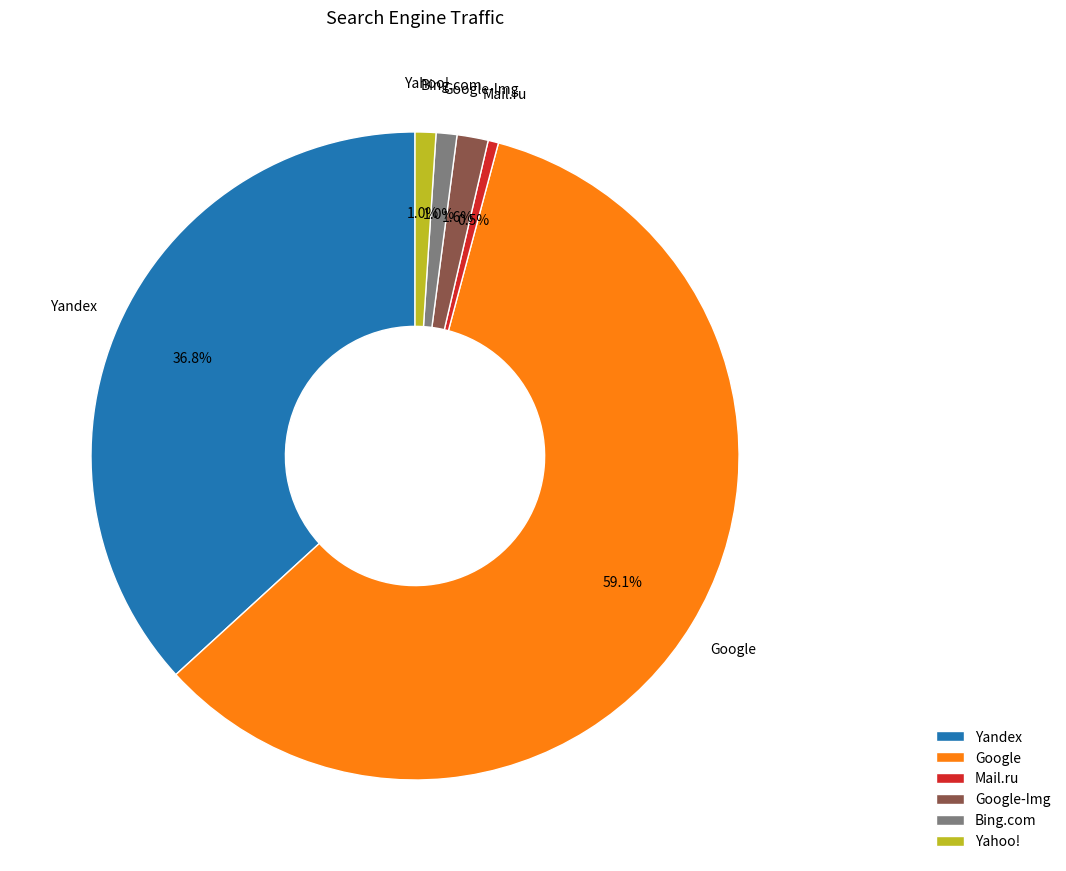

Count the number of slices in the pie.

6